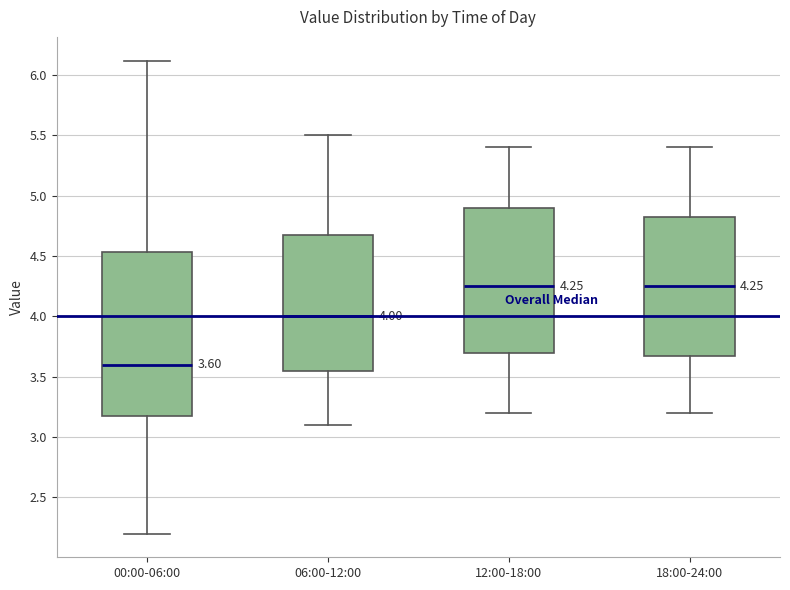

Comparing the boxes themselves (not the whiskers), which one is the tallest?

00:00-06:00